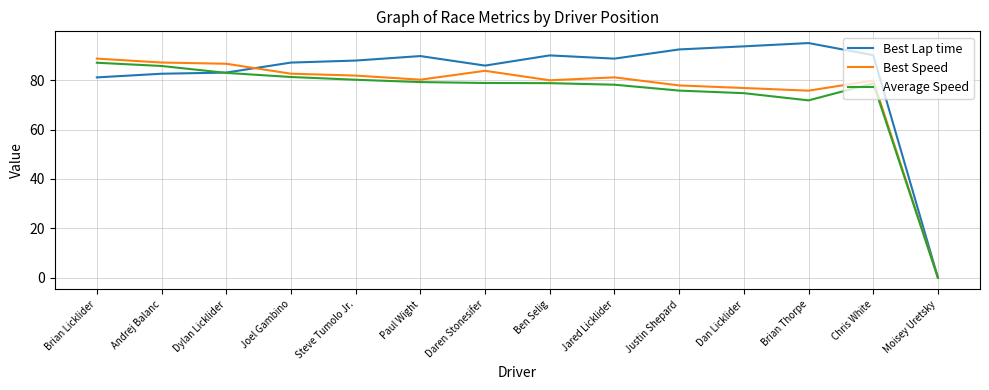

What is the approximate value of Average Speed at Steve Tumolo Jr.?

80.2